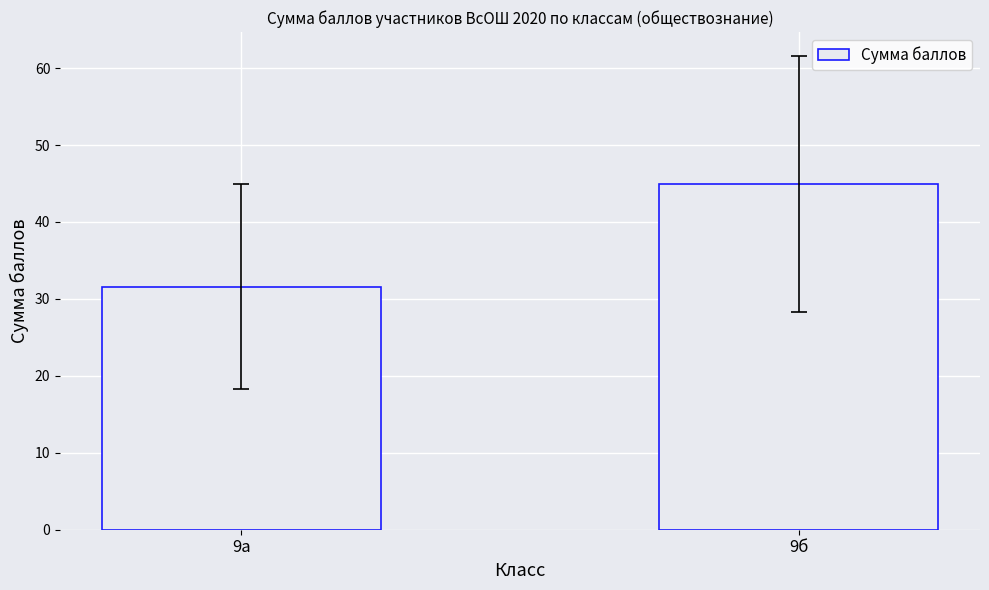

Reading left to right, what are all the values shown in this chart?

31.6	44.9